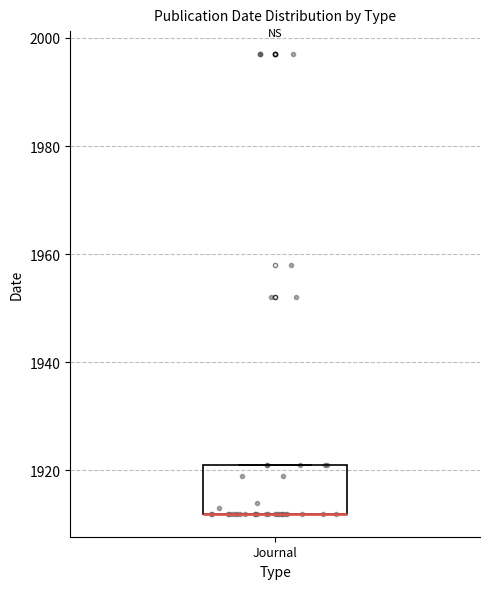

Where is the lower edge of the box for Journal on the y-axis? The values are not printed on the chart, so give them approximately, as read against the axis.

1912